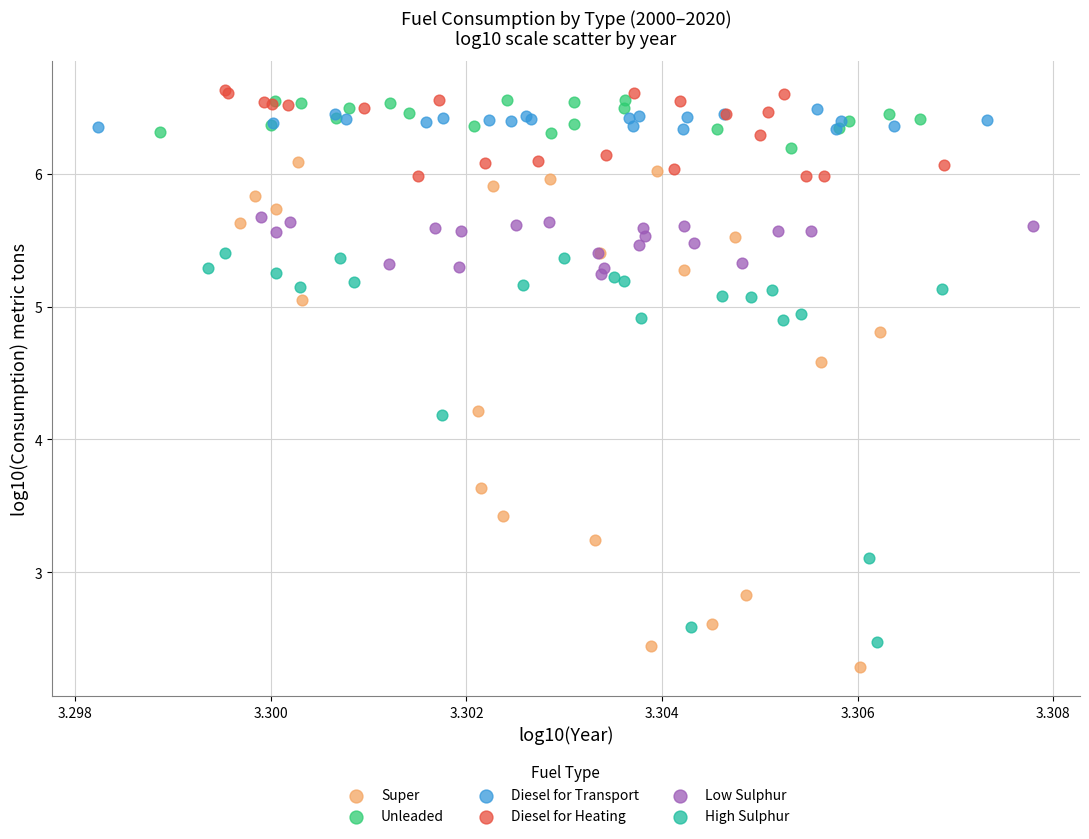

Which series reaches the minimum Y coordinate?

Super